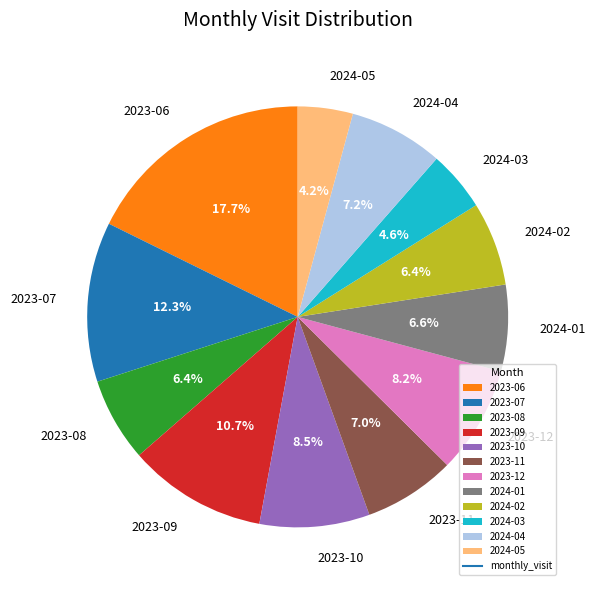

Does 2023-07 represent more than half of the total?

No